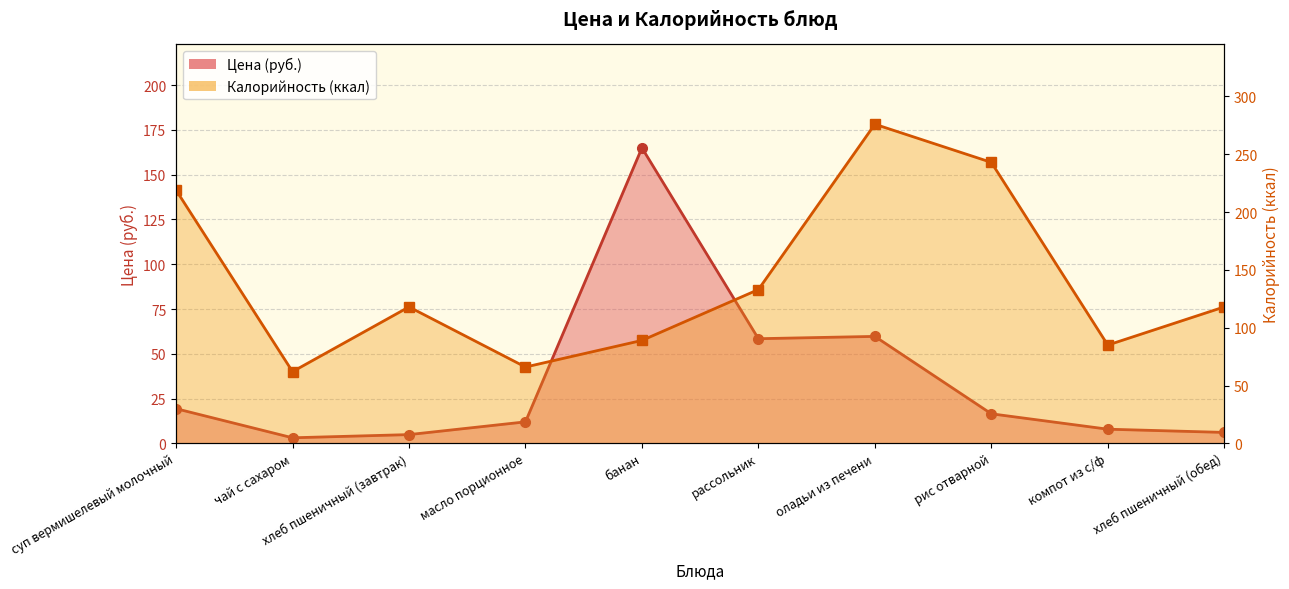

At which category does Калорийность reach its first local valley?

чай с сахаром